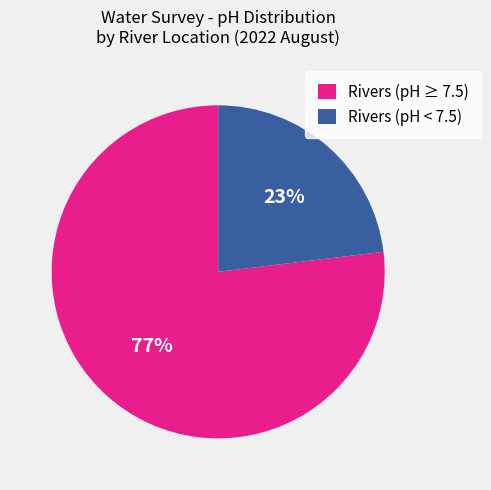

Is there any slice that represents more than half of the pie?

Yes